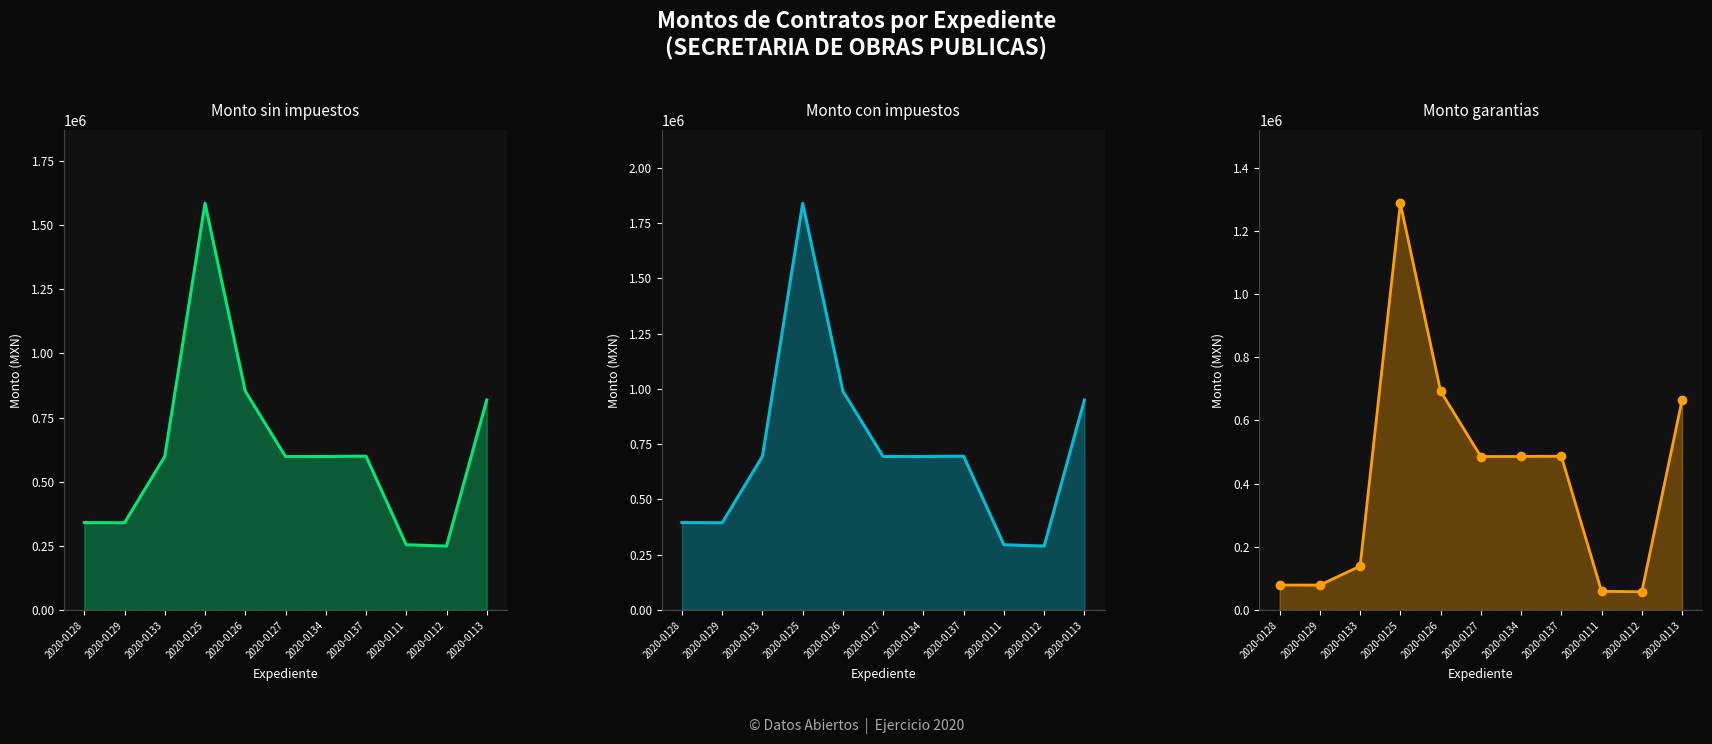

True or false: Monto con impuestos and Monto garantias cross at least once.

False